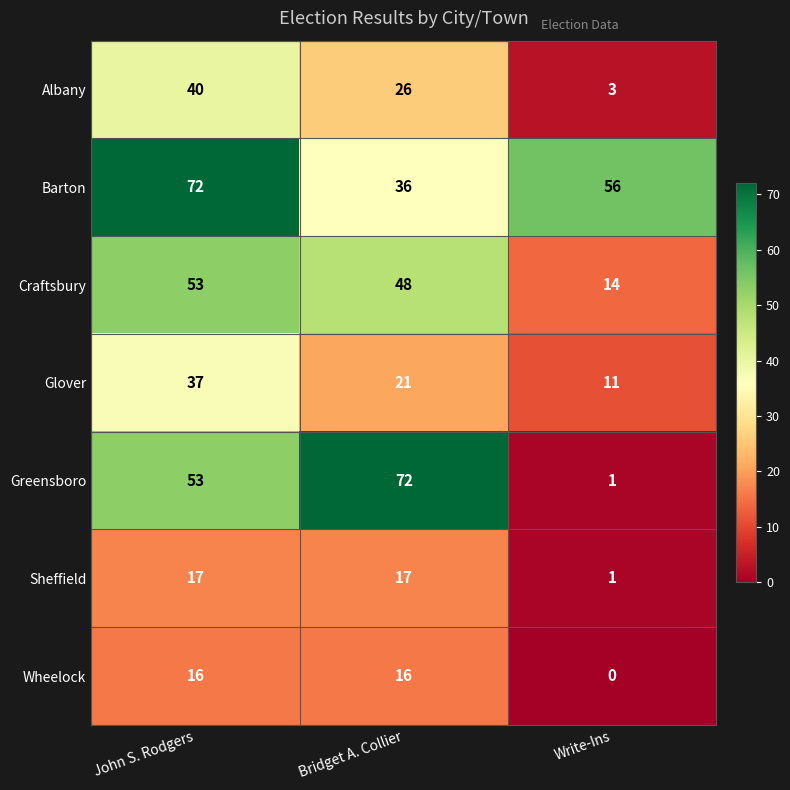

Reading left to right, transcribe all the data shown in this chart.

Albany: 40	26	3
Barton: 72	36	56
Craftsbury: 53	48	14
Glover: 37	21	11
Greensboro: 53	72	1
Sheffield: 17	17	1
Wheelock: 16	16	0